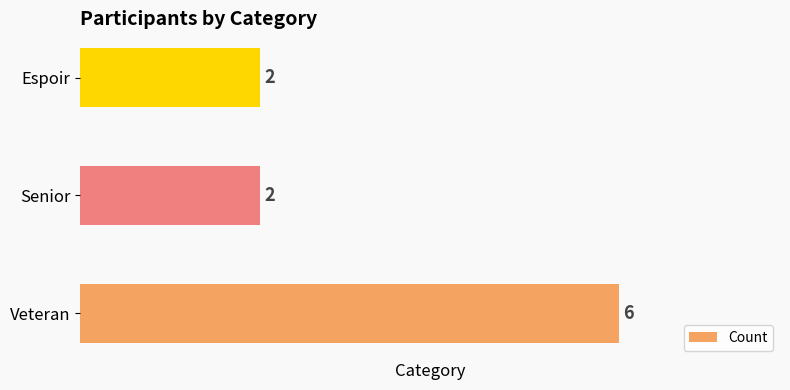

True or false: the data shows 2 at Senior.

True